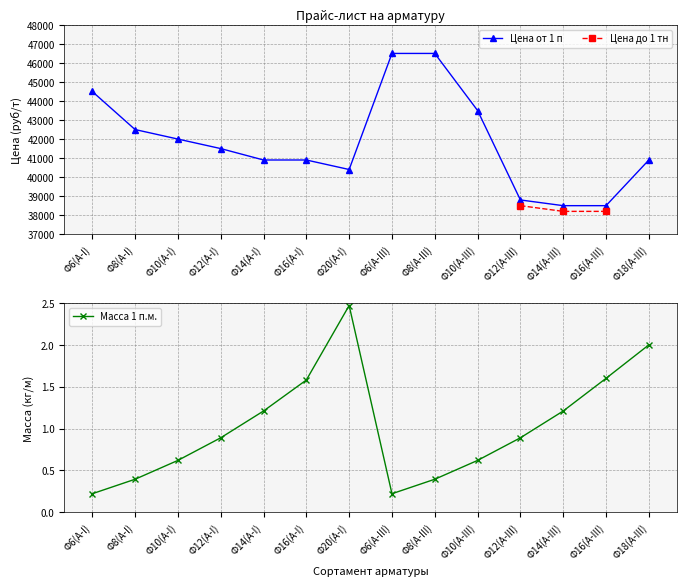

Which series changed the most between Ф14(А-I) and Ф12(А-III)?

Цена от 1 п